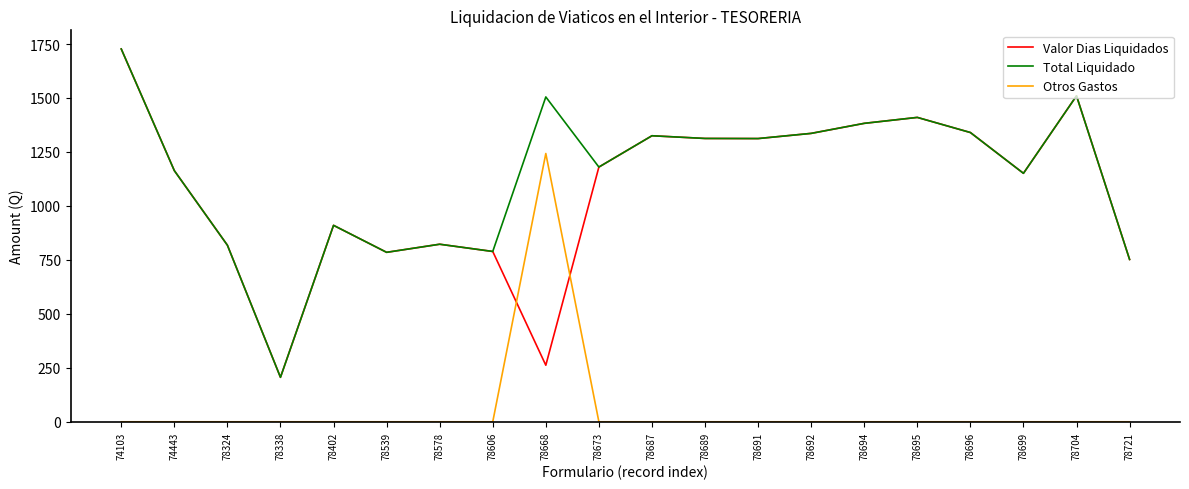

The value of Otros Gastos at 78692 is 0.0. True or false?

True